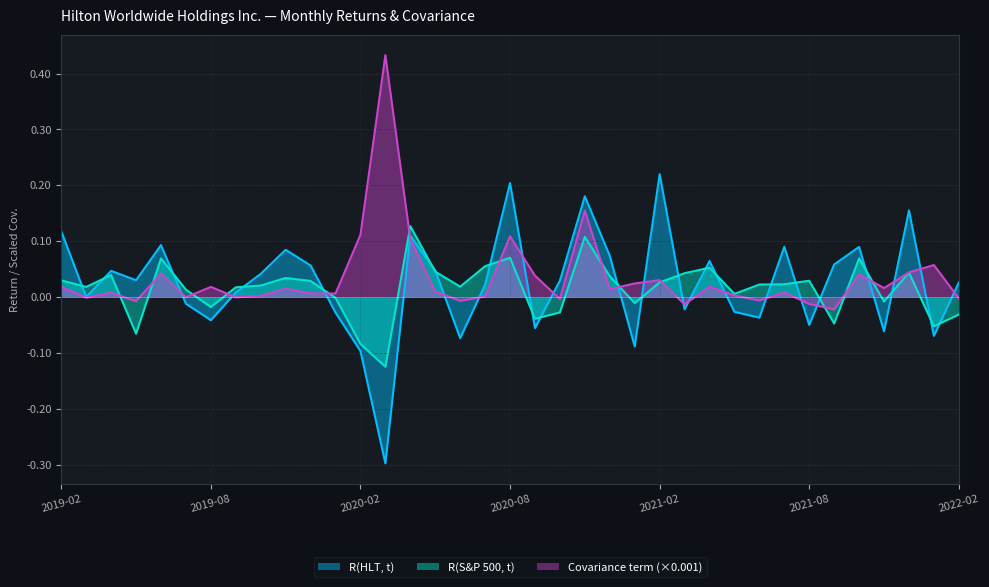

What is the difference between the highest and lowest values at 2020-06?

0.1